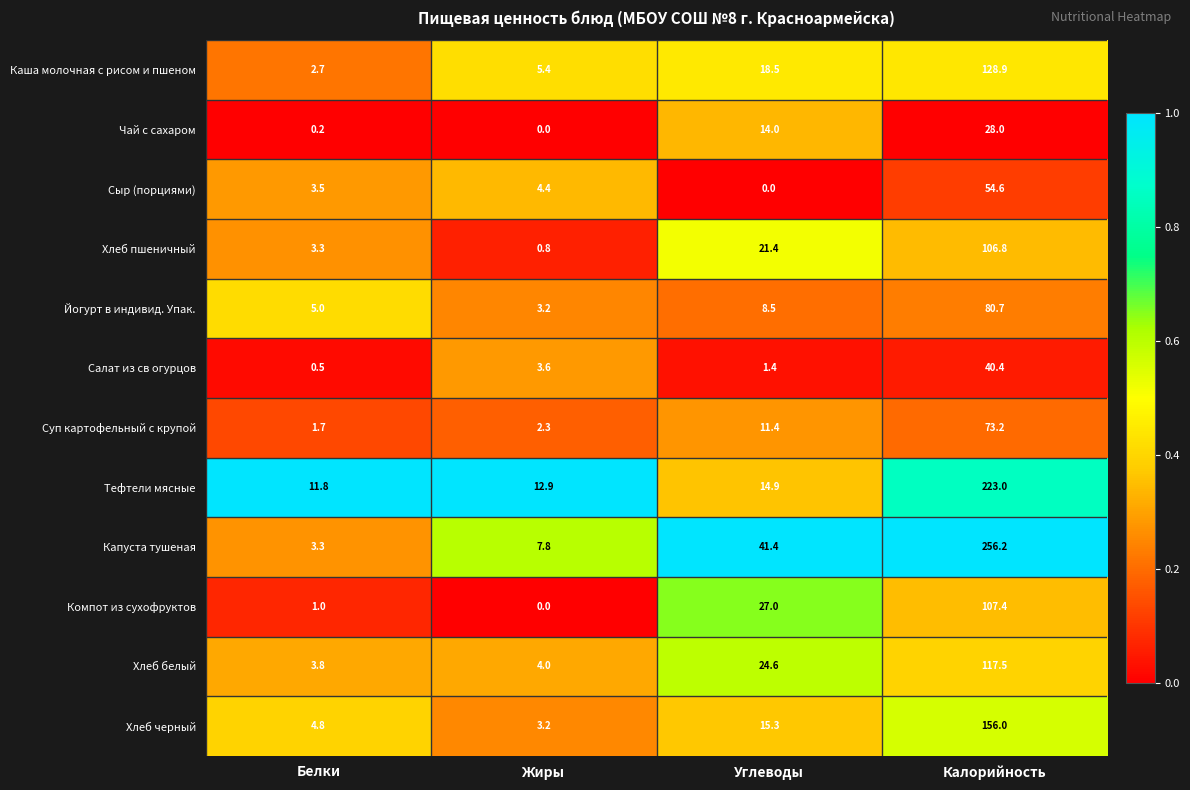

Which series has the largest range (max minus min)?

Капуста тушеная